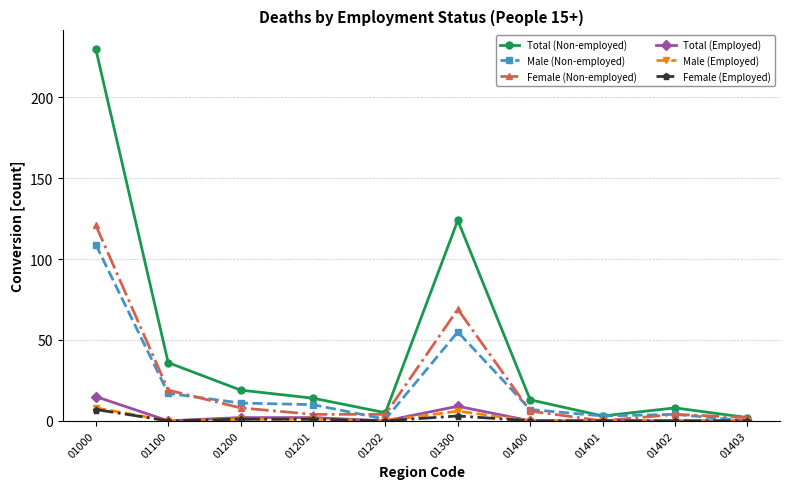

Is it true that Female (Employed) equals 0 at 01400?

True